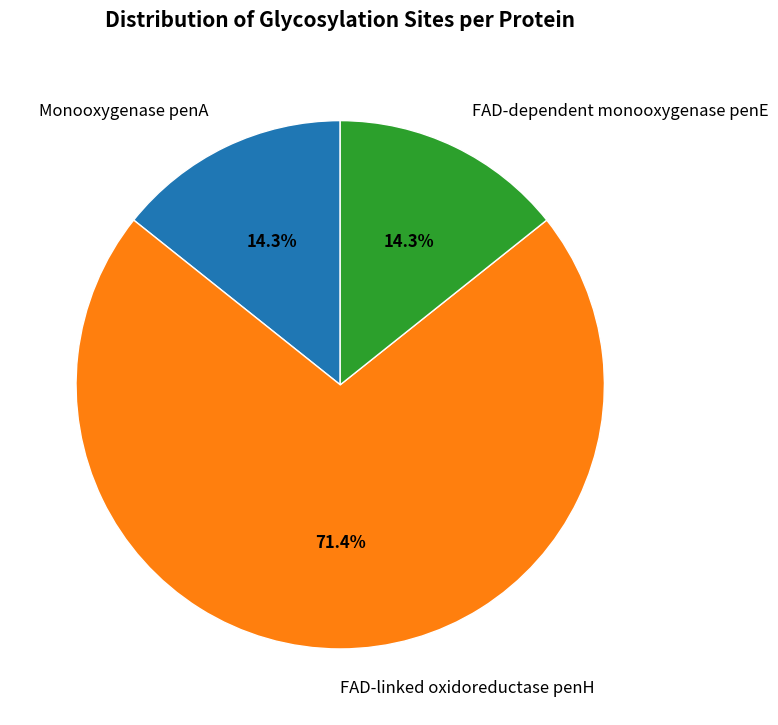

What percentage is NOT represented by FAD-linked oxidoreductase penH?

28.6%